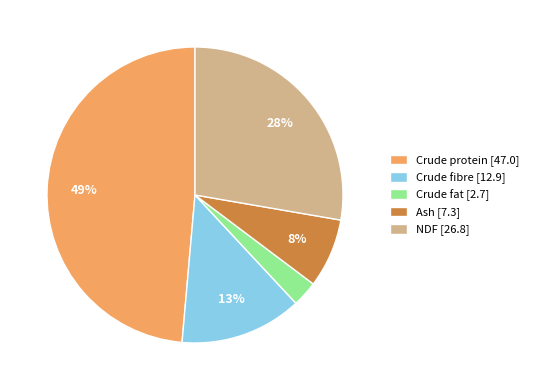

Count the number of slices in the pie.

5